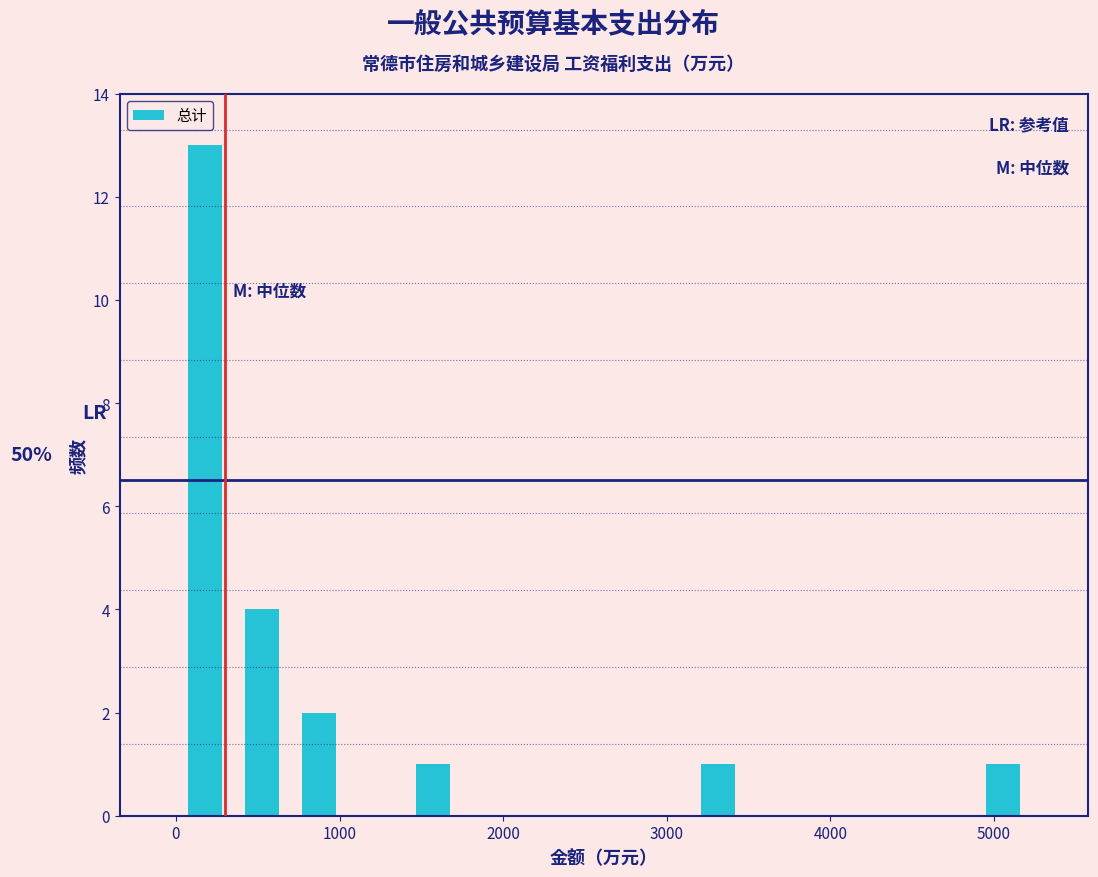

Around what value on the x-axis is the tallest bar? Give the approximate position of its centre, as read against the axis.

200